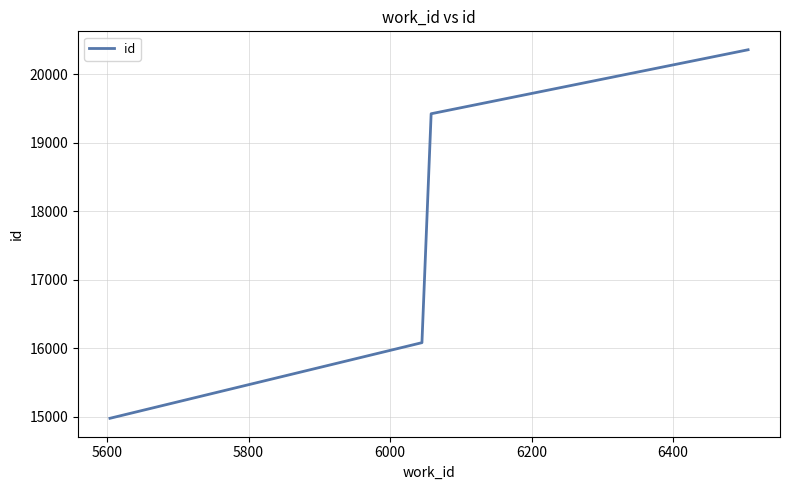

What is the maximum value shown in the chart?

20356